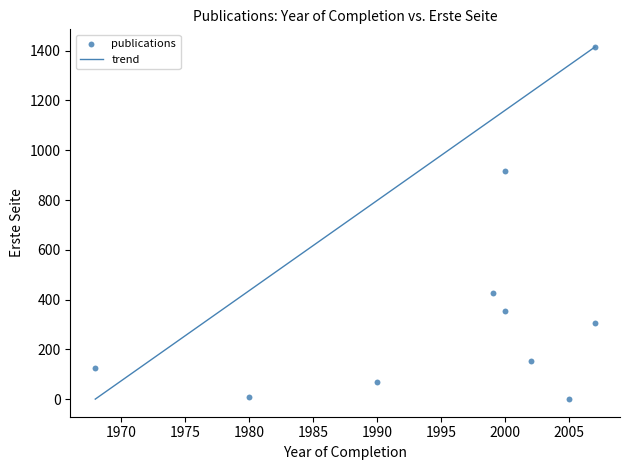

What Y value in the scatter plot is closest to 707?

915